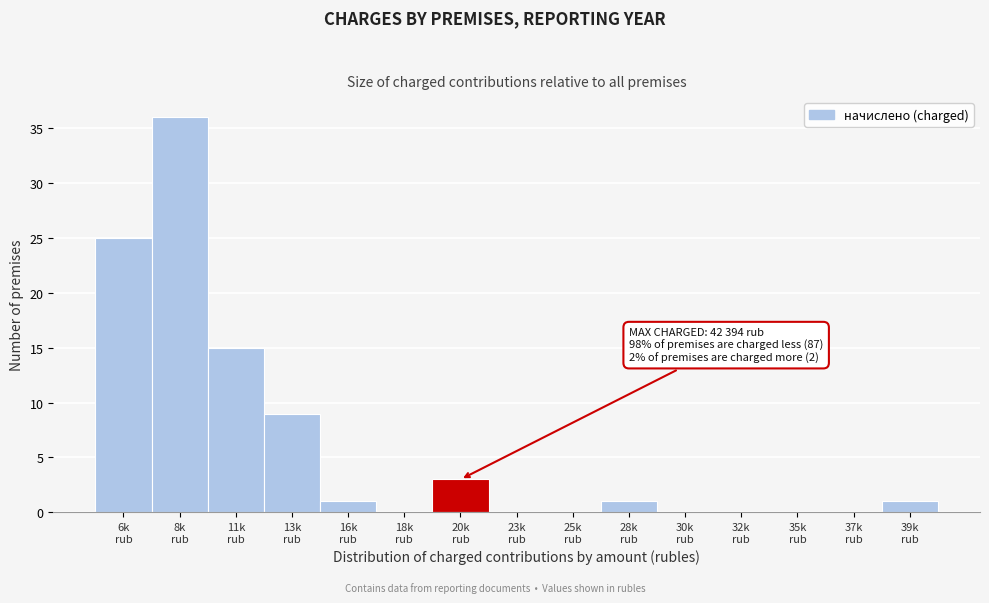

What is the greatest value displayed?

36